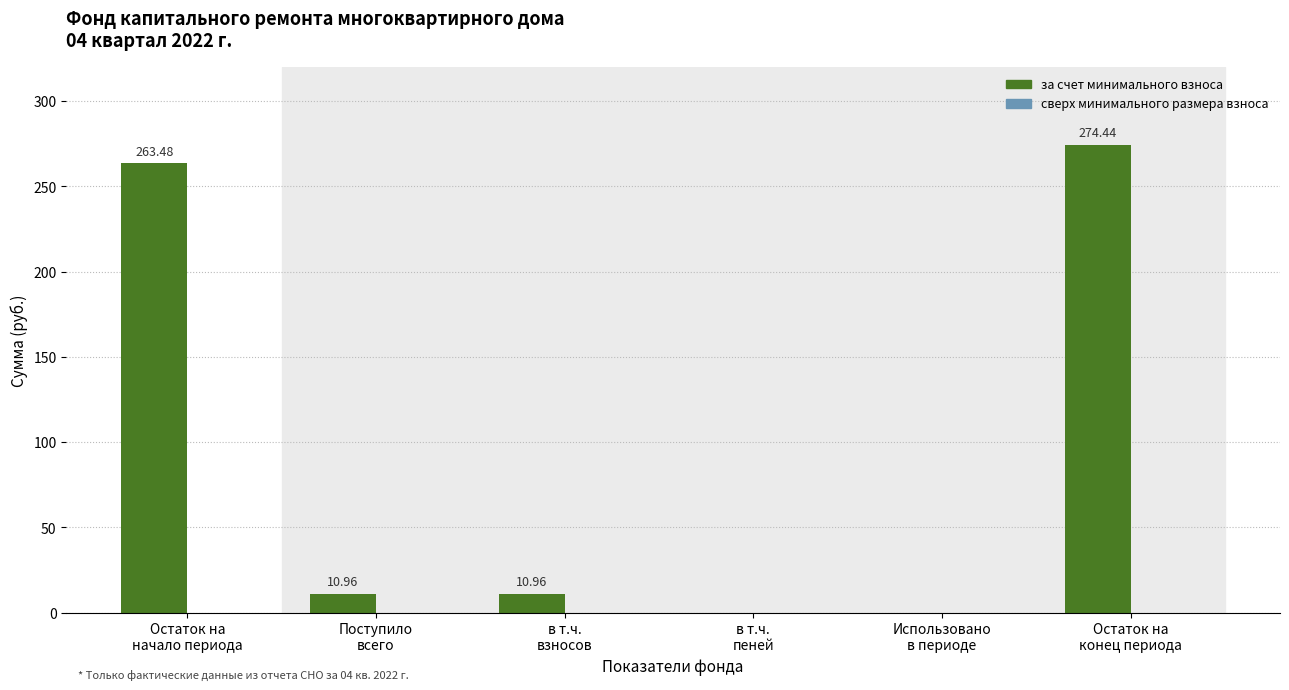

What is the sum of all values?

559.8